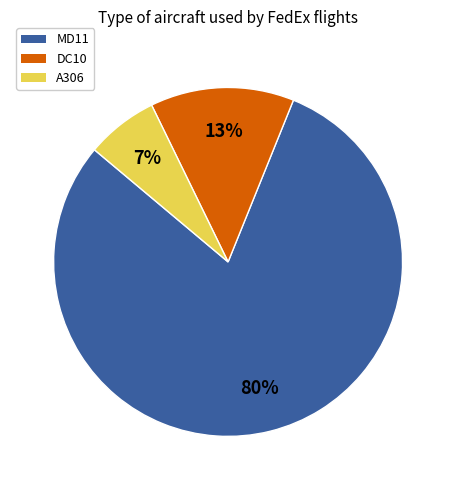

Is the sum of A306 and DC10 greater than half?

No